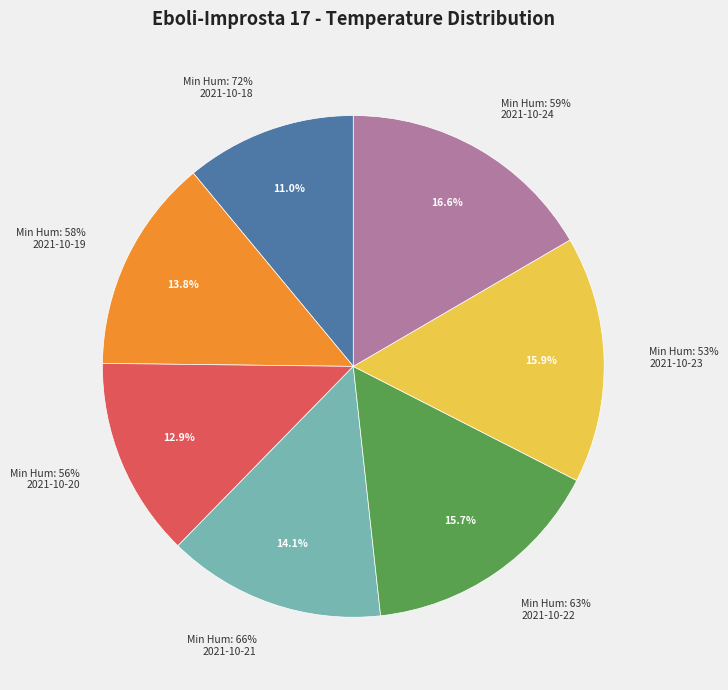

To the nearest percent, what portion does 66 represent?

14%